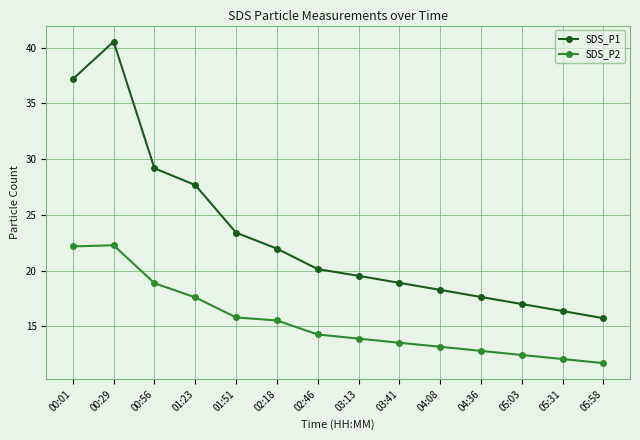

What is the sum of all SDS_P2 values?

216.1